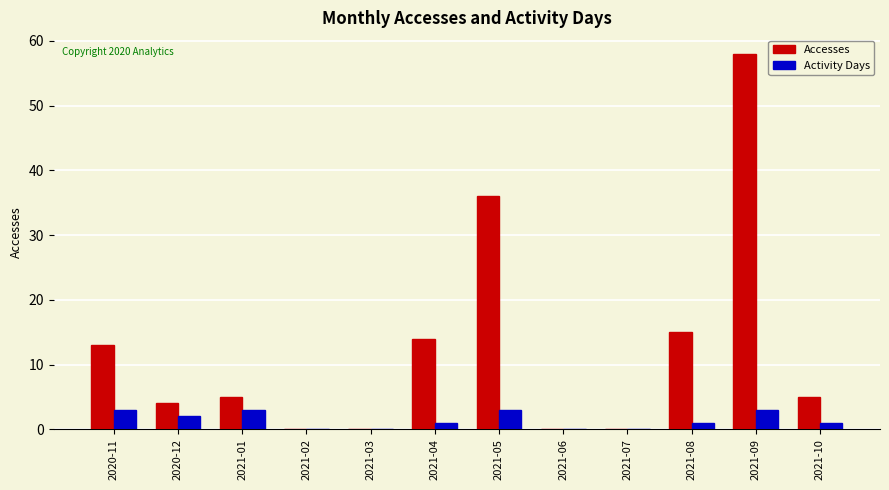

What are all the series names shown in the legend?

Accesses, Activity Days